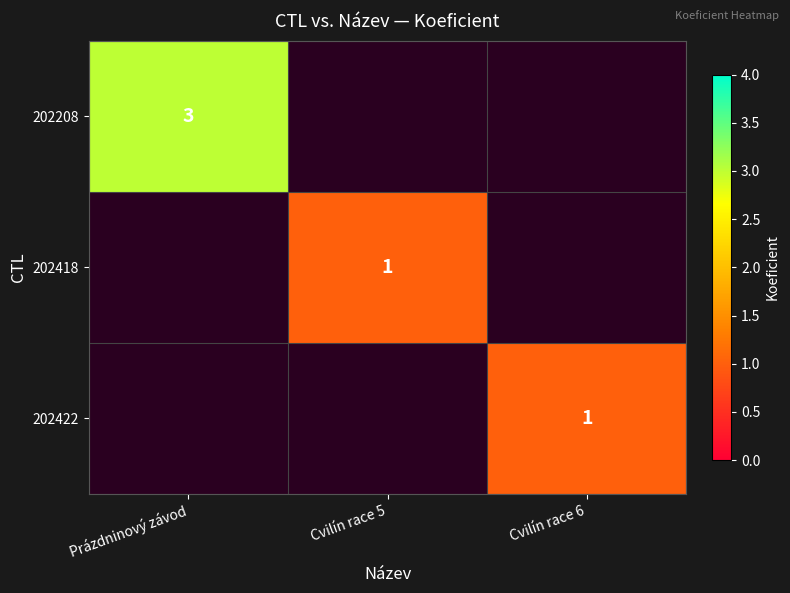

Is it true that 202208 equals 4.3 at Prázdninový závod?

False